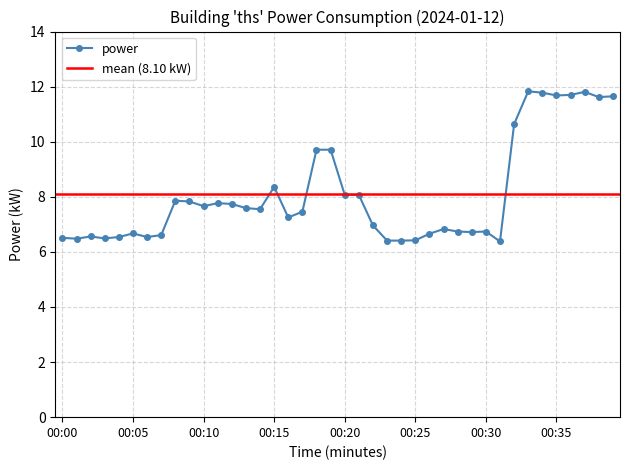

Between 00:07 and 00:23, which is larger?

00:07